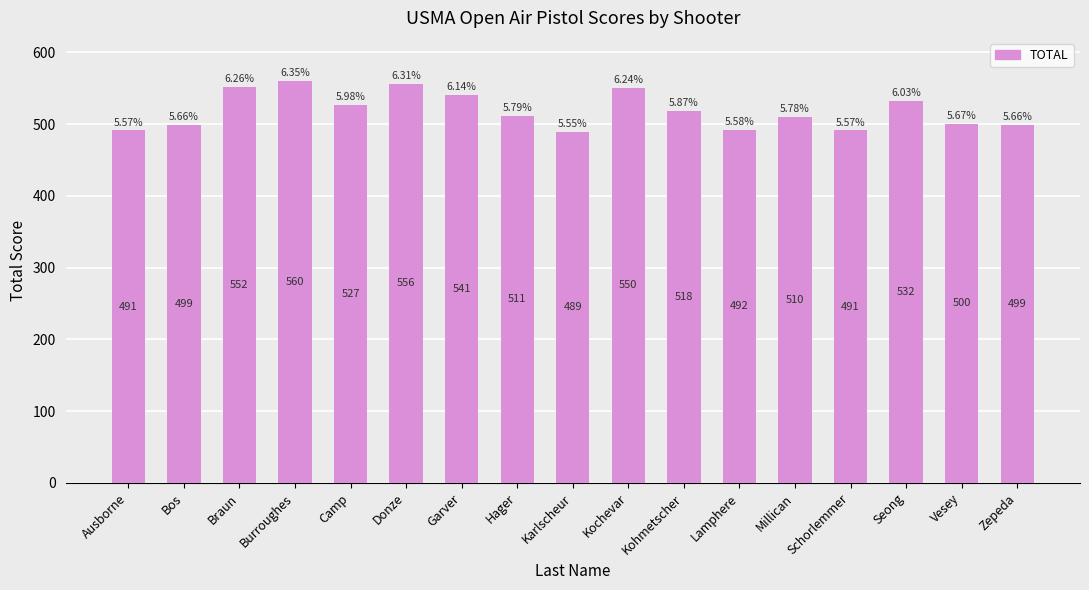

True or false: the data shows 500 at Vesey.

True